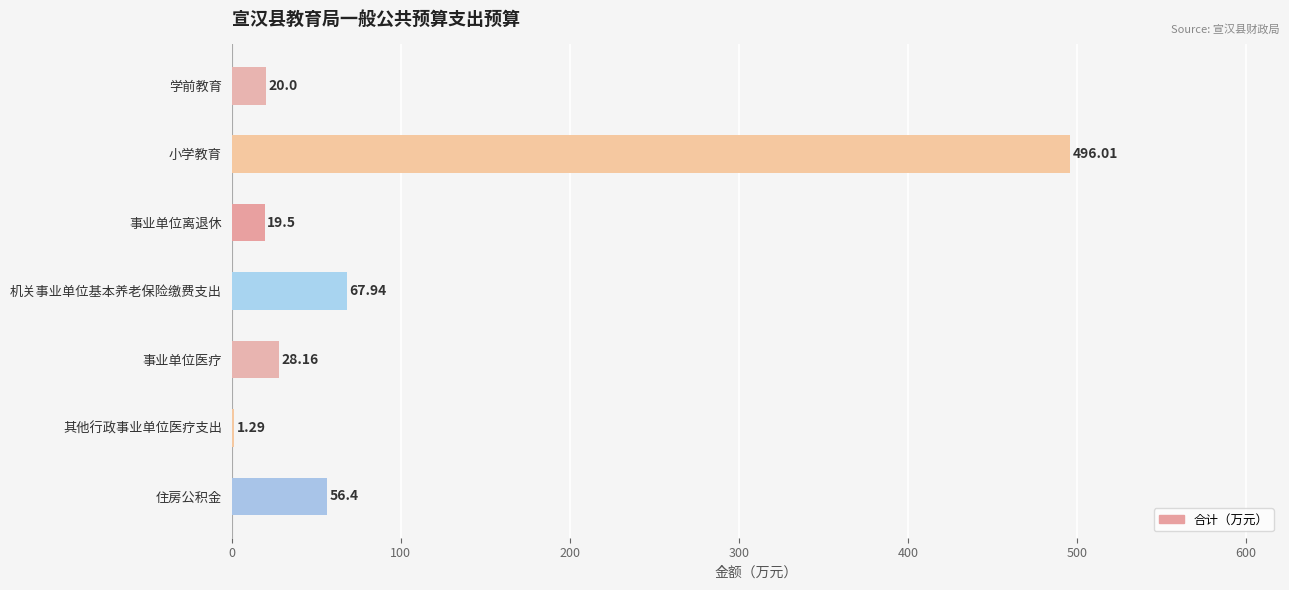

Which category has the highest value across all series?

小学教育